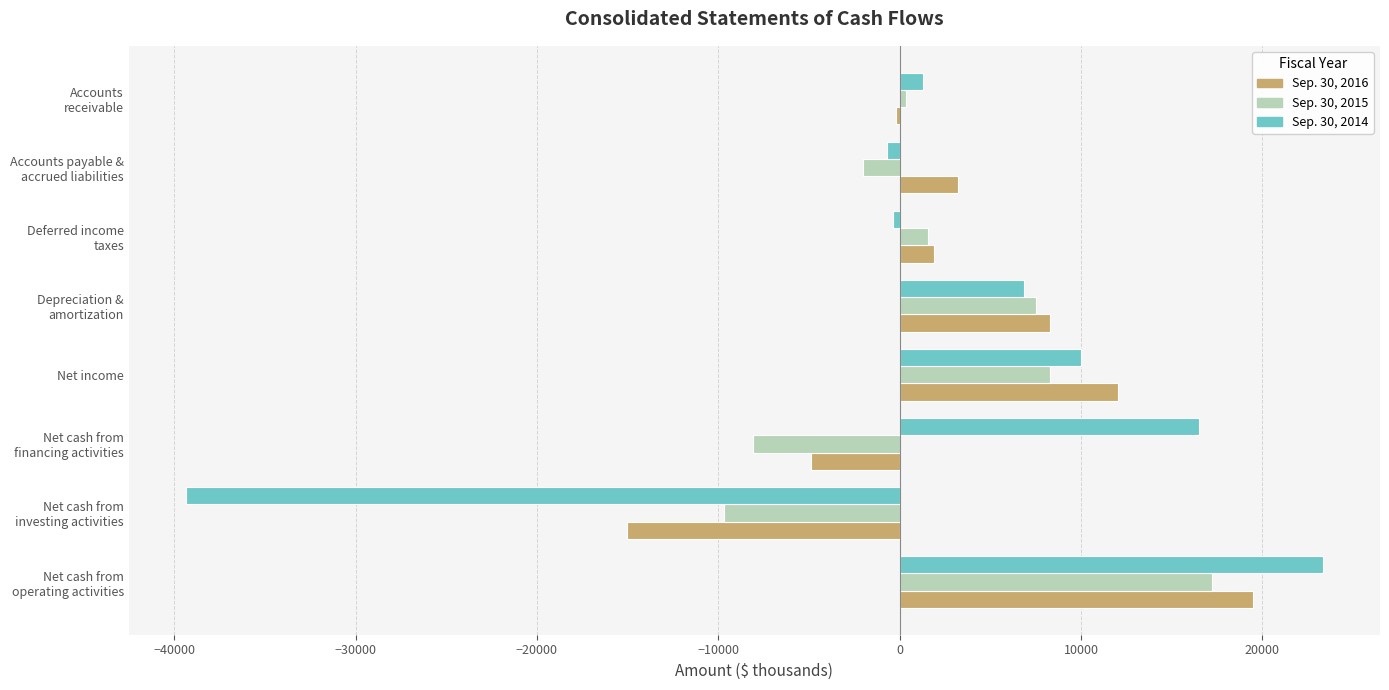

The Sep. 30, 2016 series shows 2653 at Net income. True or false?

False